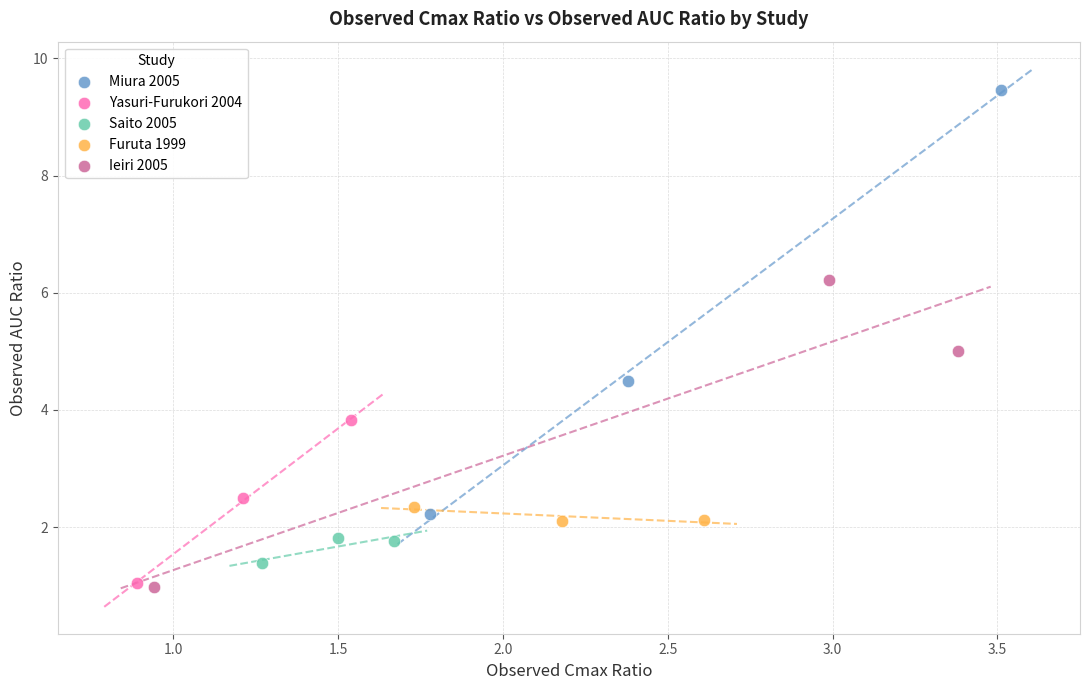

Which series contains the highest Y value?

Miura 2005